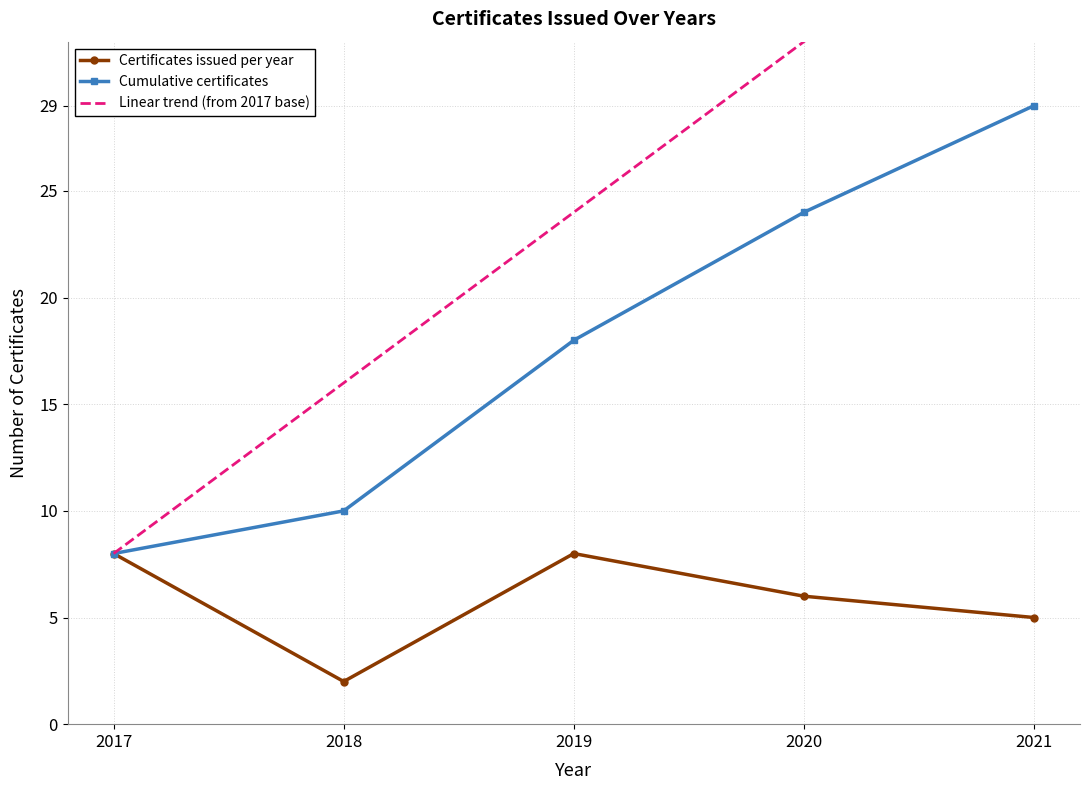

What are all the series names shown in the legend?

Certificates issued per year, Cumulative certificates, Linear trend (from 2017 base)